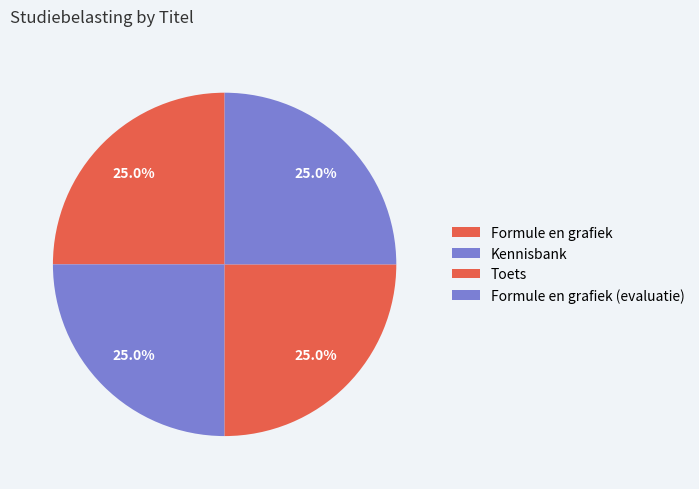

How many slices are in this pie chart?

4